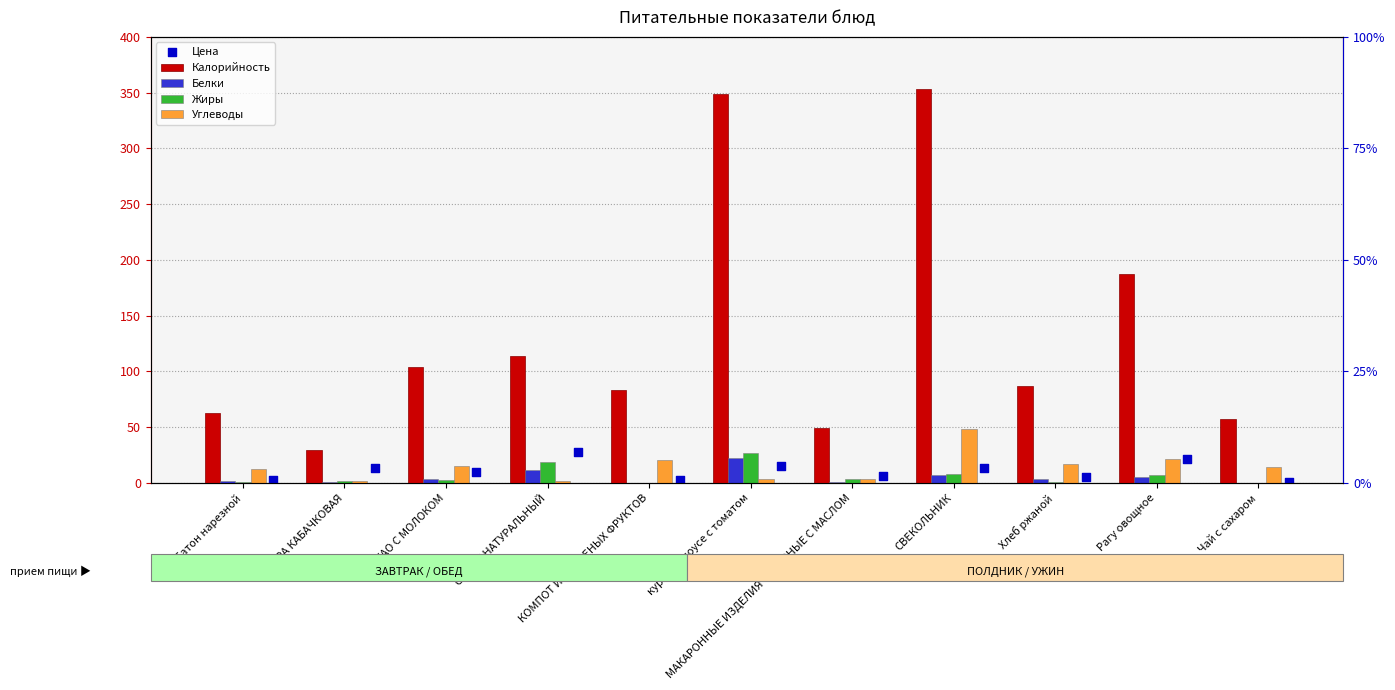

Is the value of Калорийность at МАКАРОННЫЕ ИЗДЕЛИЯ ОТВАРНЫЕ С МАСЛОМ greater than the value of Белки at Хлеб ржаной?

Yes